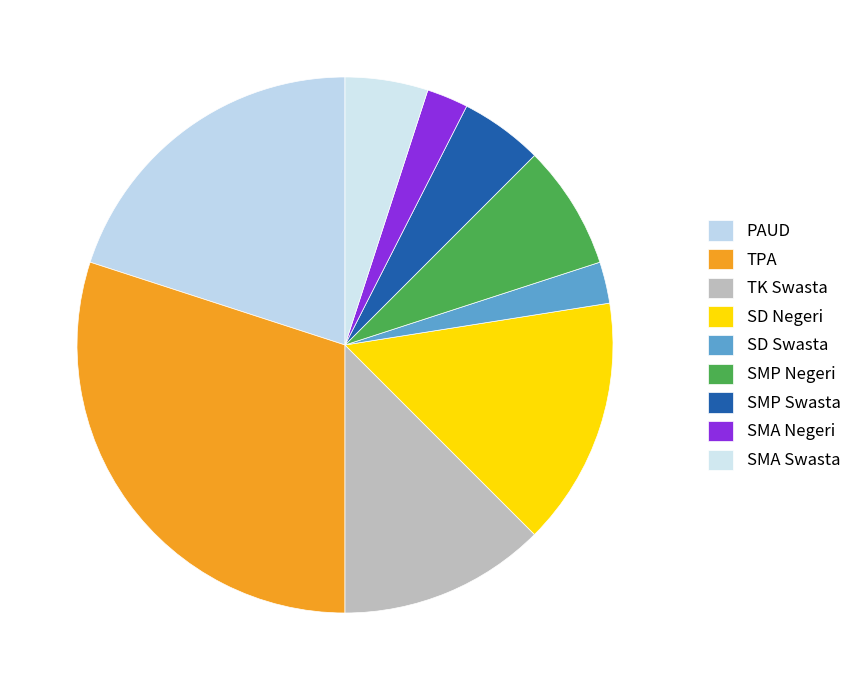

Is the sum of TK Swasta and SMP Swasta greater than half?

No